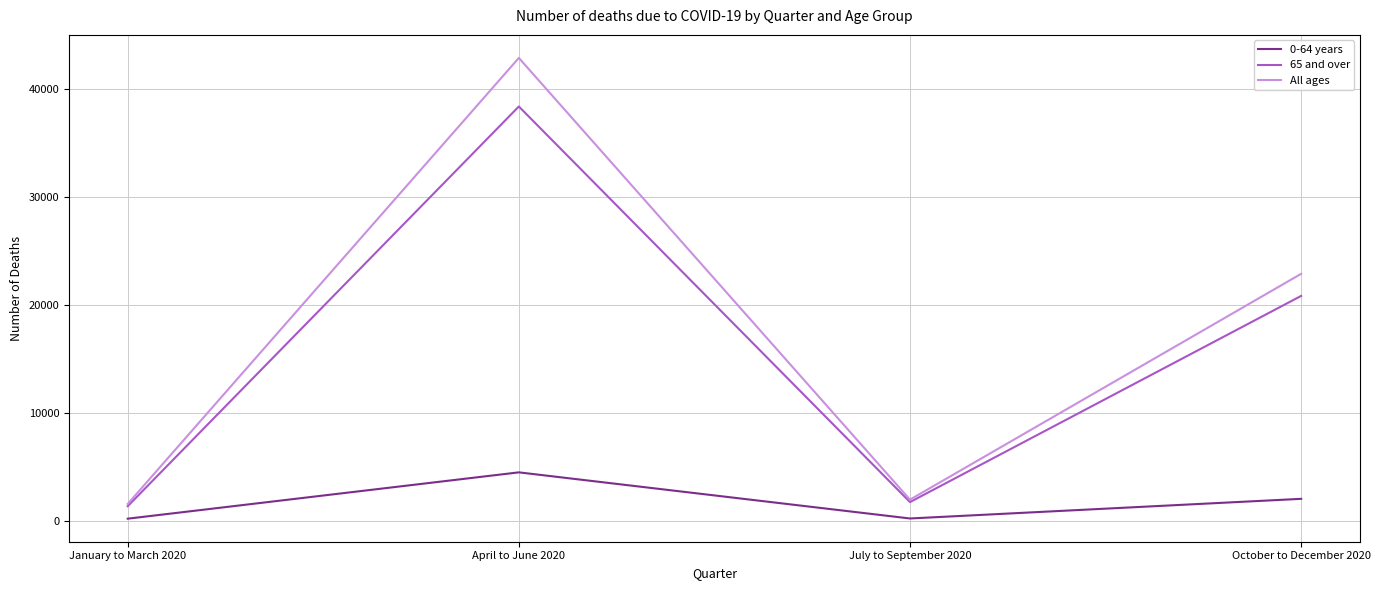

Where is All ages nearest to the value 22222?

October to December 2020